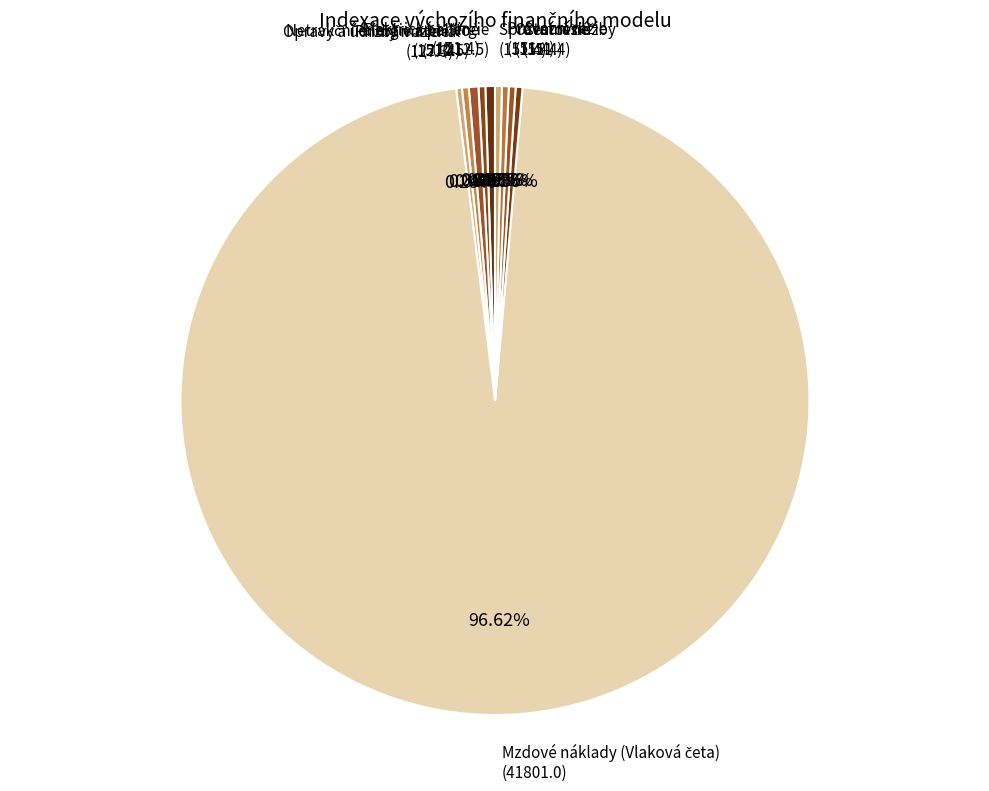

How many segments does this pie chart have?

10